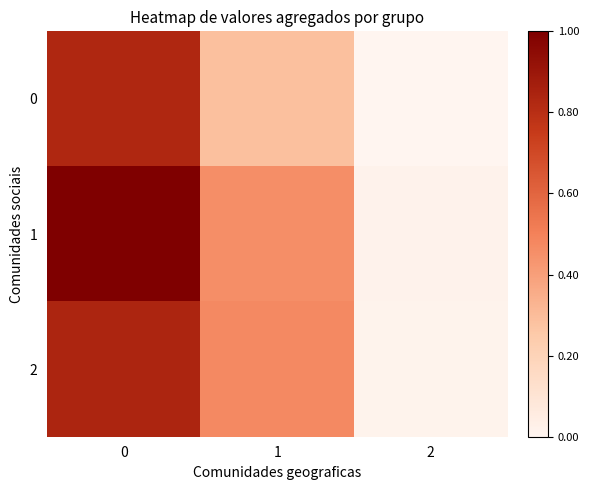

Reading right to left, transcribe all the data shown in this chart.

0: 2=0.0	1=0.3	0=0.8
1: 2=0.0	1=0.5	0=1.0
2: 2=0.0	1=0.5	0=0.8